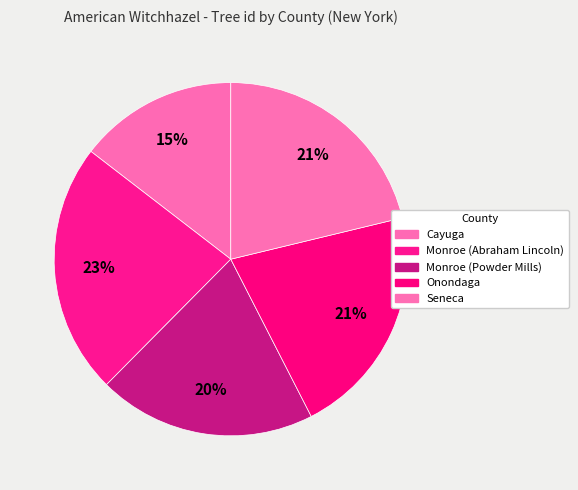

What percentage is the Cayuga slice, to the nearest percent?

15%